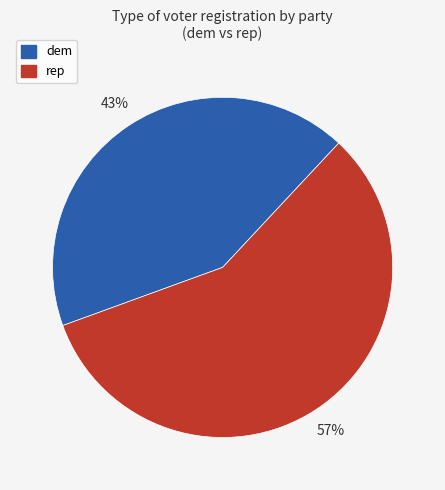

To the nearest percent, what is the average slice percentage?

50%